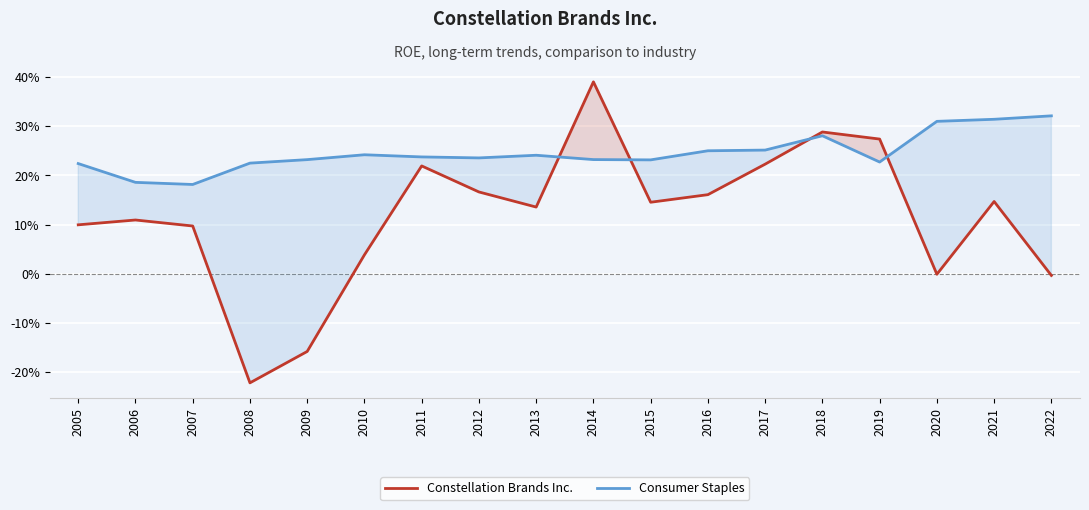

At which label is Constellation Brands Inc. closest to 0?

2020